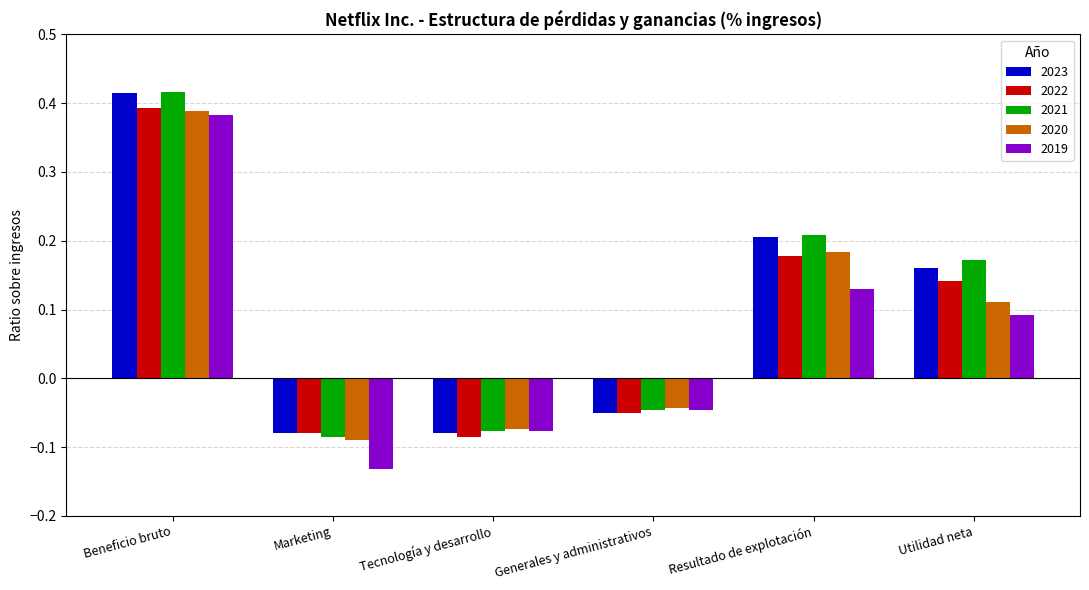

Between Beneficio bruto and Tecnología y desarrollo, which series saw the biggest shift?

2023